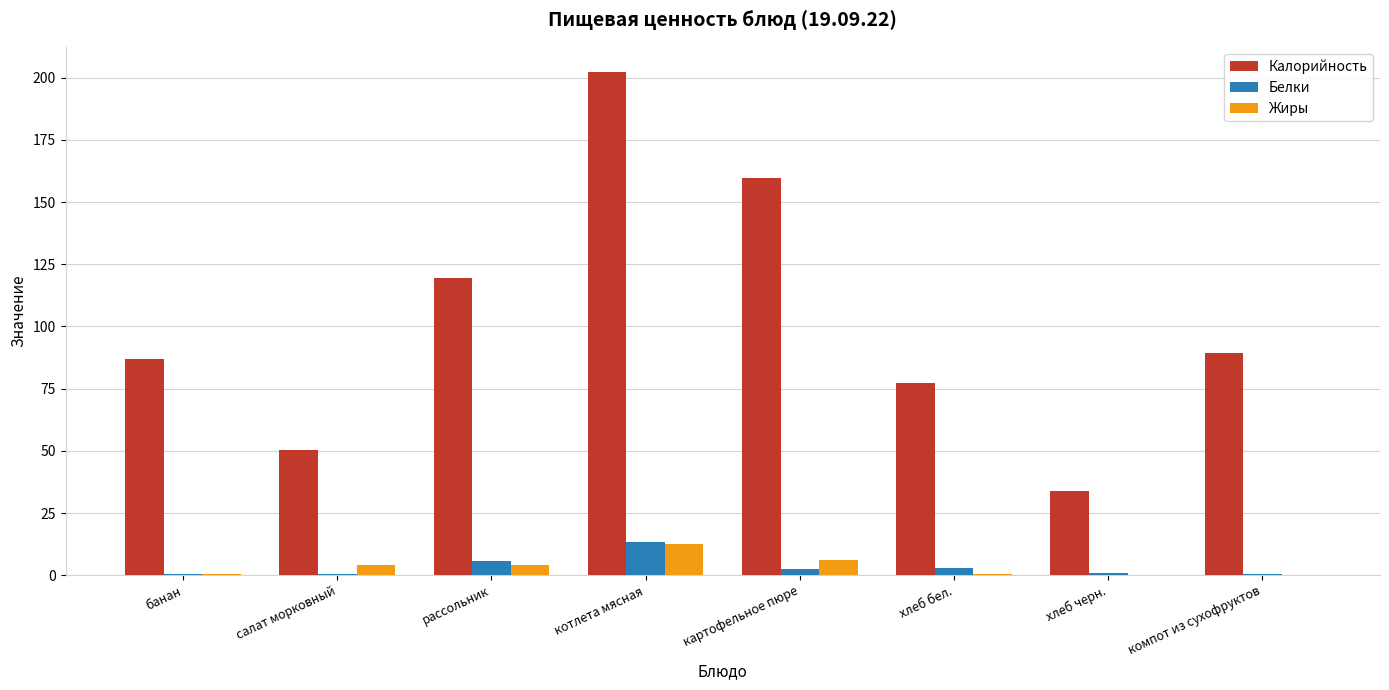

Is it true that Калорийность equals 77.5 at хлеб бел.?

True